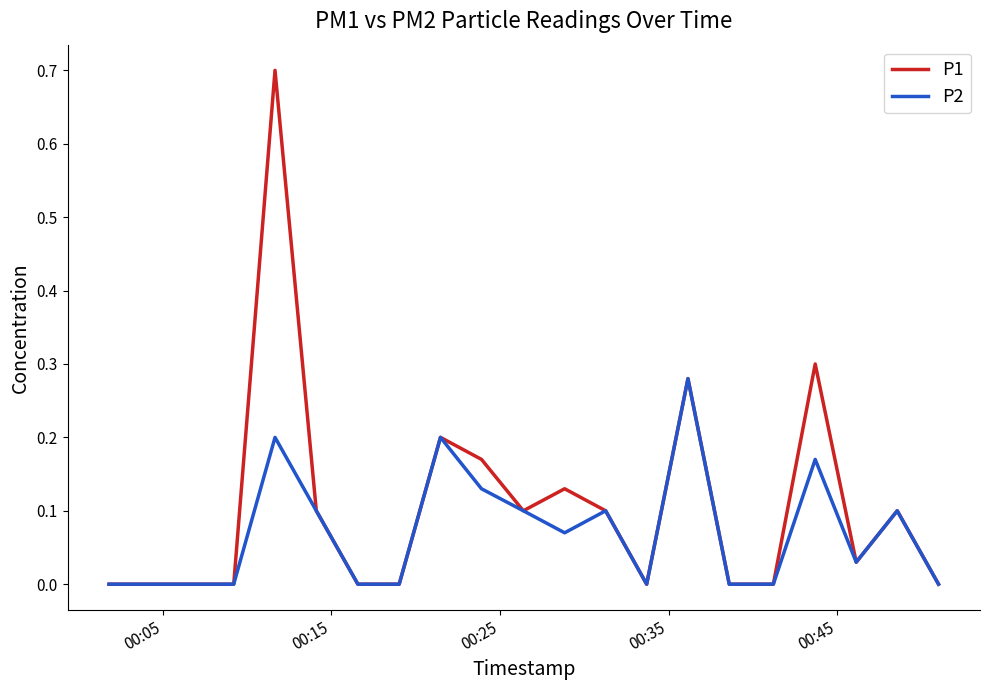

Which series has the largest total across all categories?

P1